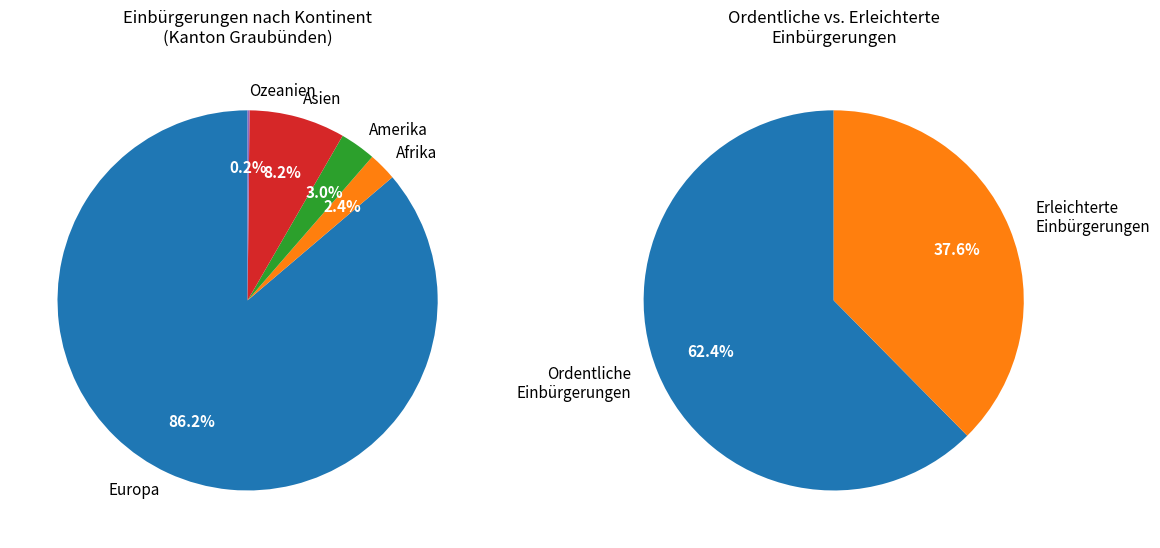

To the nearest percent, what is the combined percentage of Amerika and Ozeanien?

3%